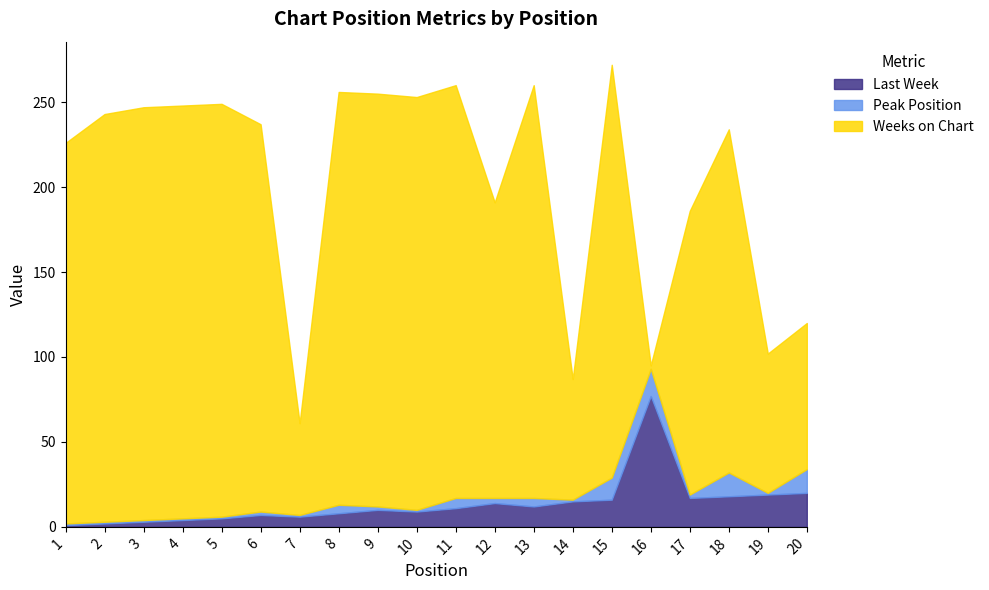

What is the difference between the maximum and minimum values in the Weeks on Chart series?

241